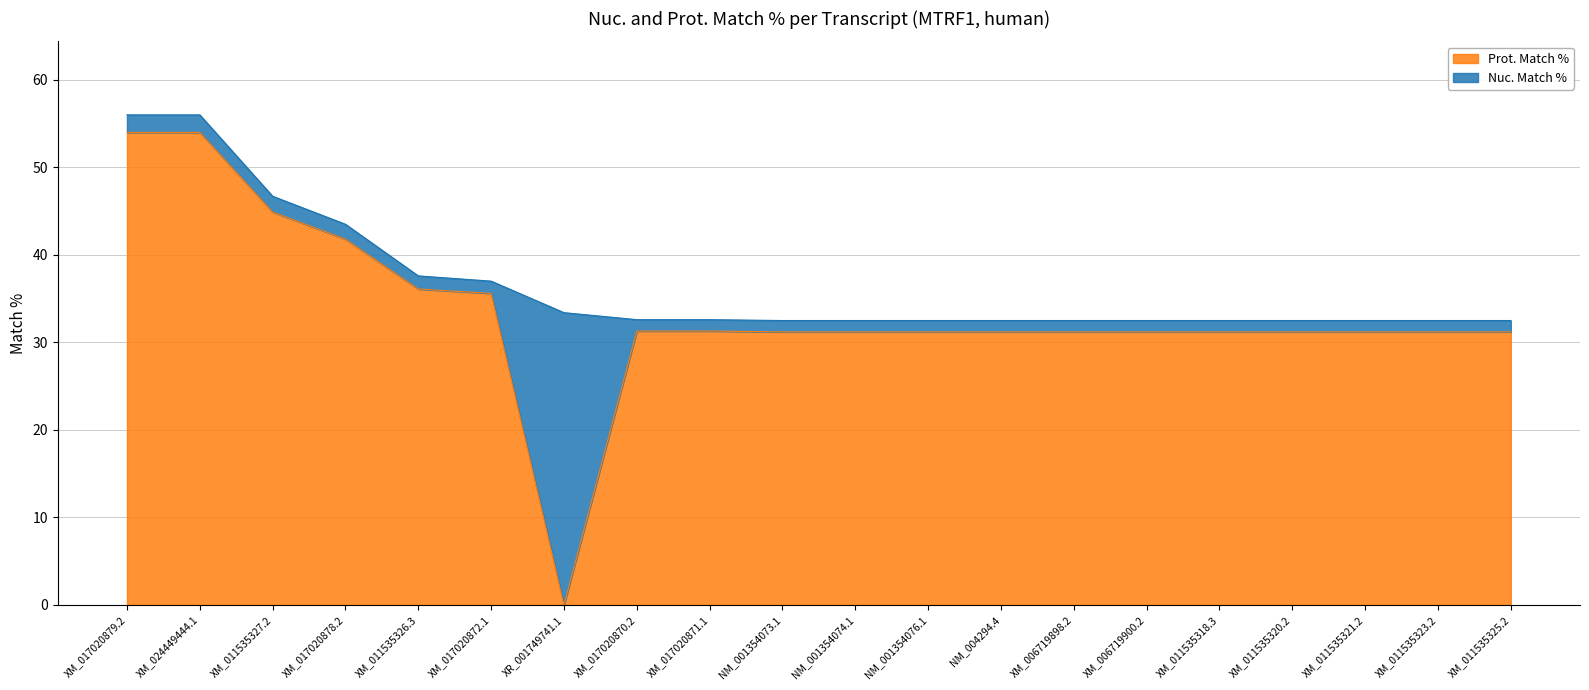

True or false: Prot. Match % and Nuc. Match % intersect in this chart.

False